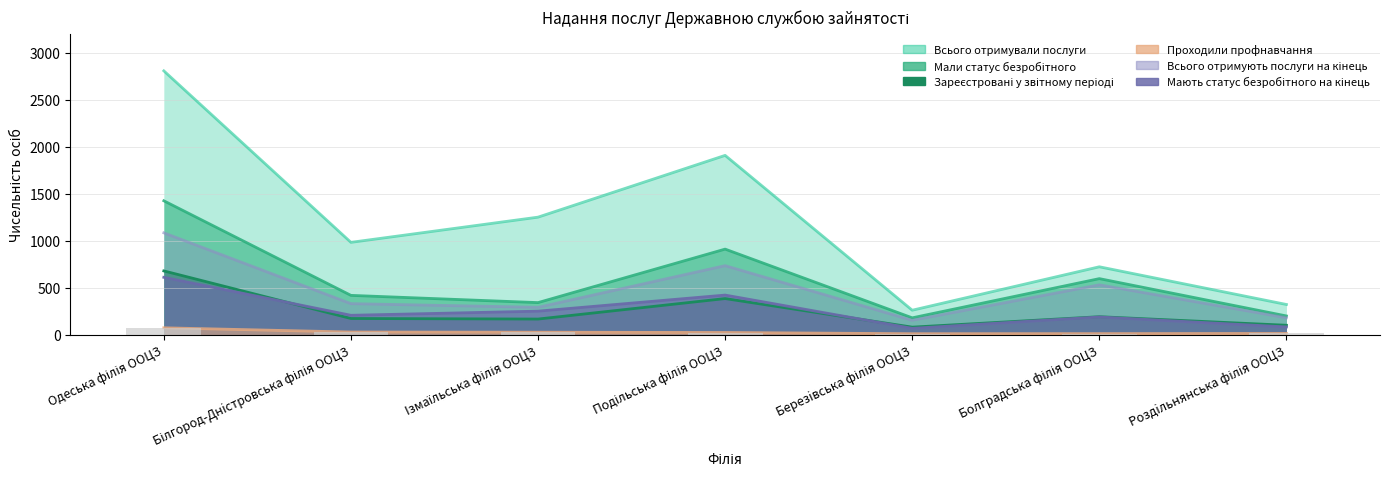

What is the difference between the second highest and second lowest values in the Всього отримують послуги на кінець series?

554